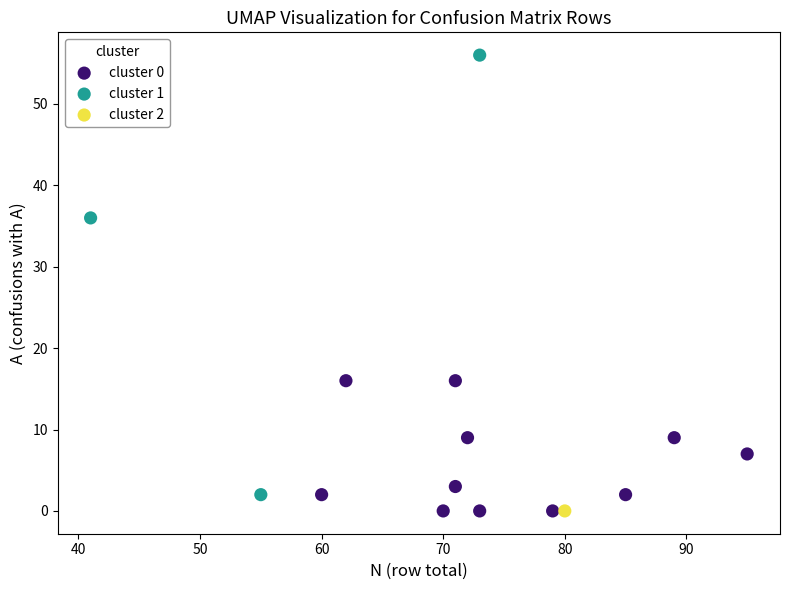

What are all the series names shown in the legend?

cluster 0, cluster 1, cluster 2